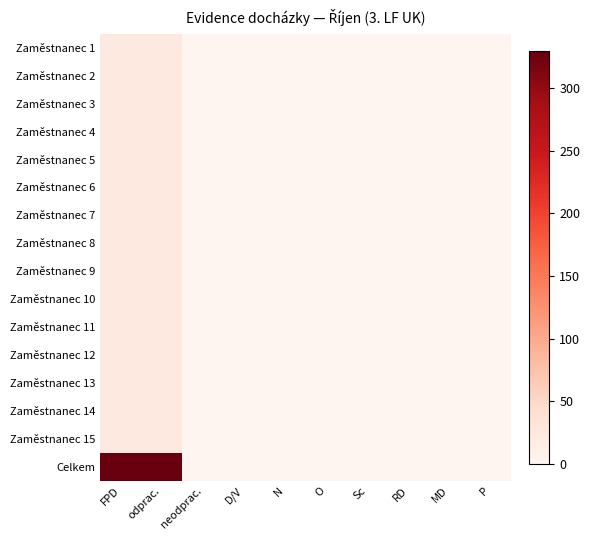

Which series has the widest spread of values?

Celkem